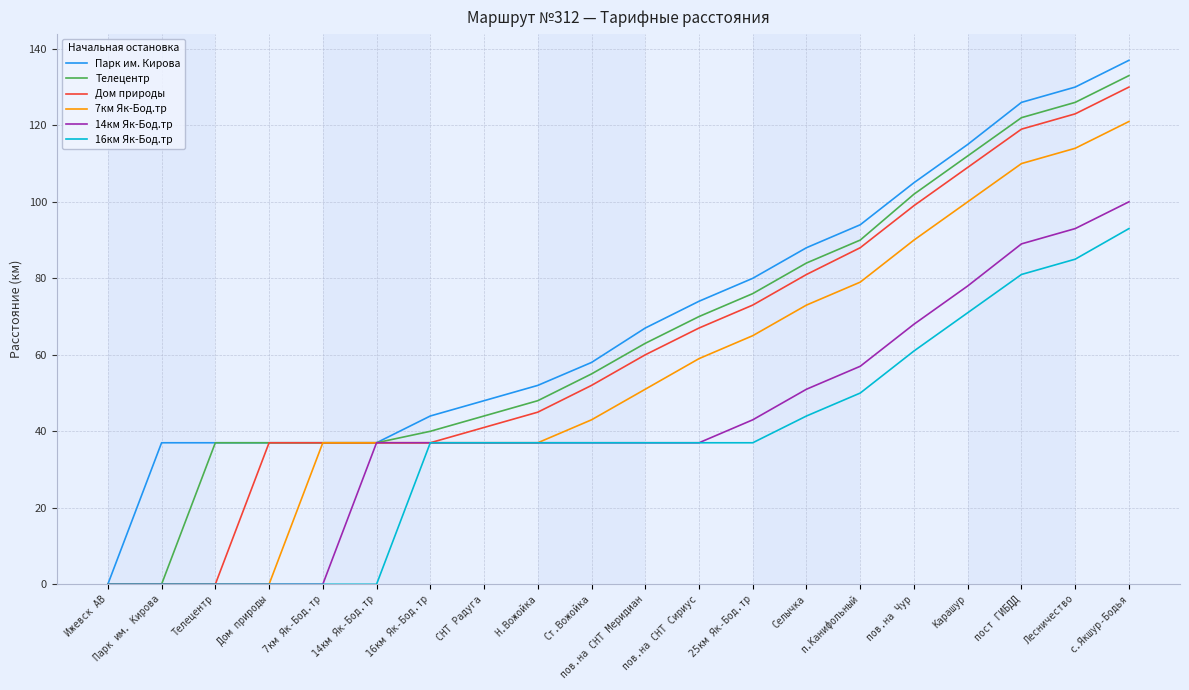

How many series are shown in this chart?

6